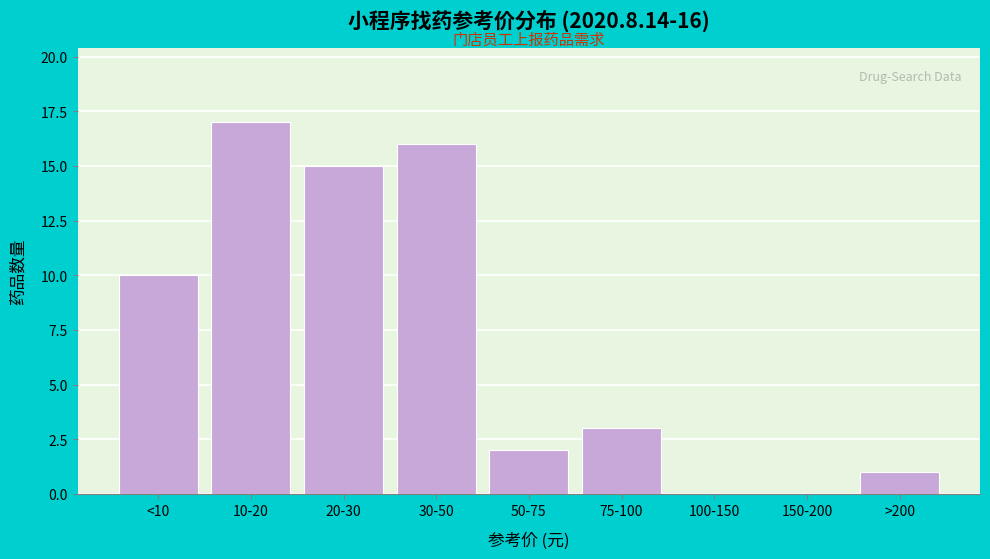

Reading right to left, list all the values displayed in this chart.

>200=1	150-200=0	100-150=0	75-100=3	50-75=2	30-50=16	20-30=15	10-20=17	<10=10